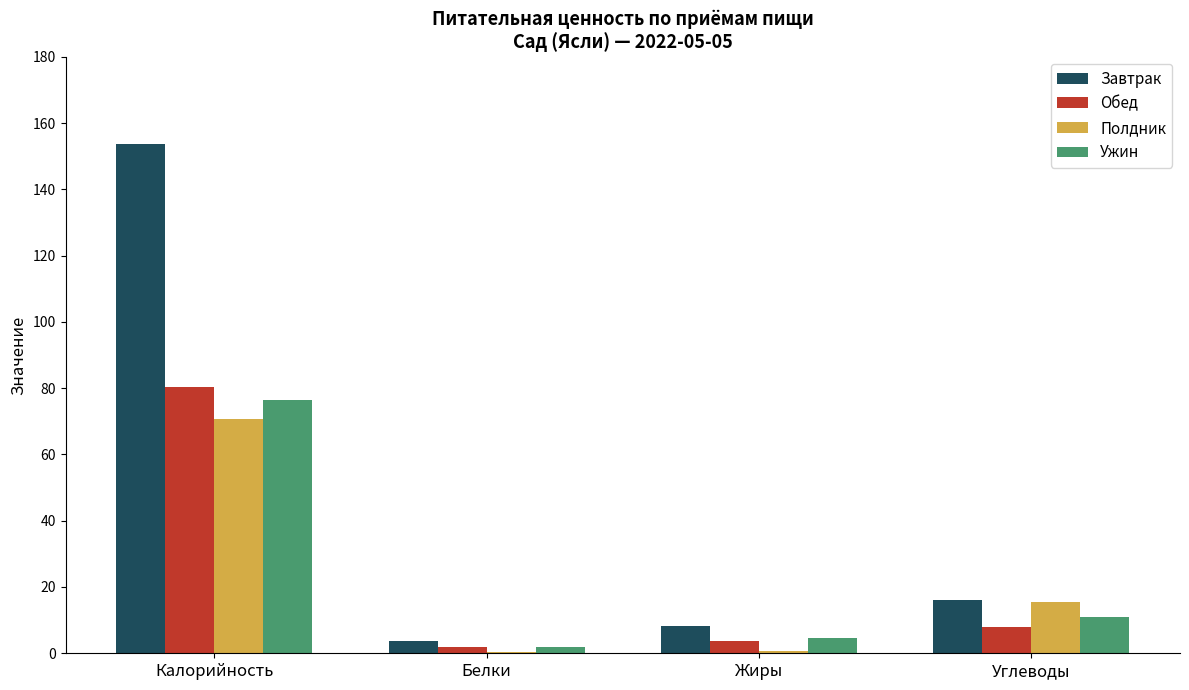

What is the sum of all Обед values?

93.7